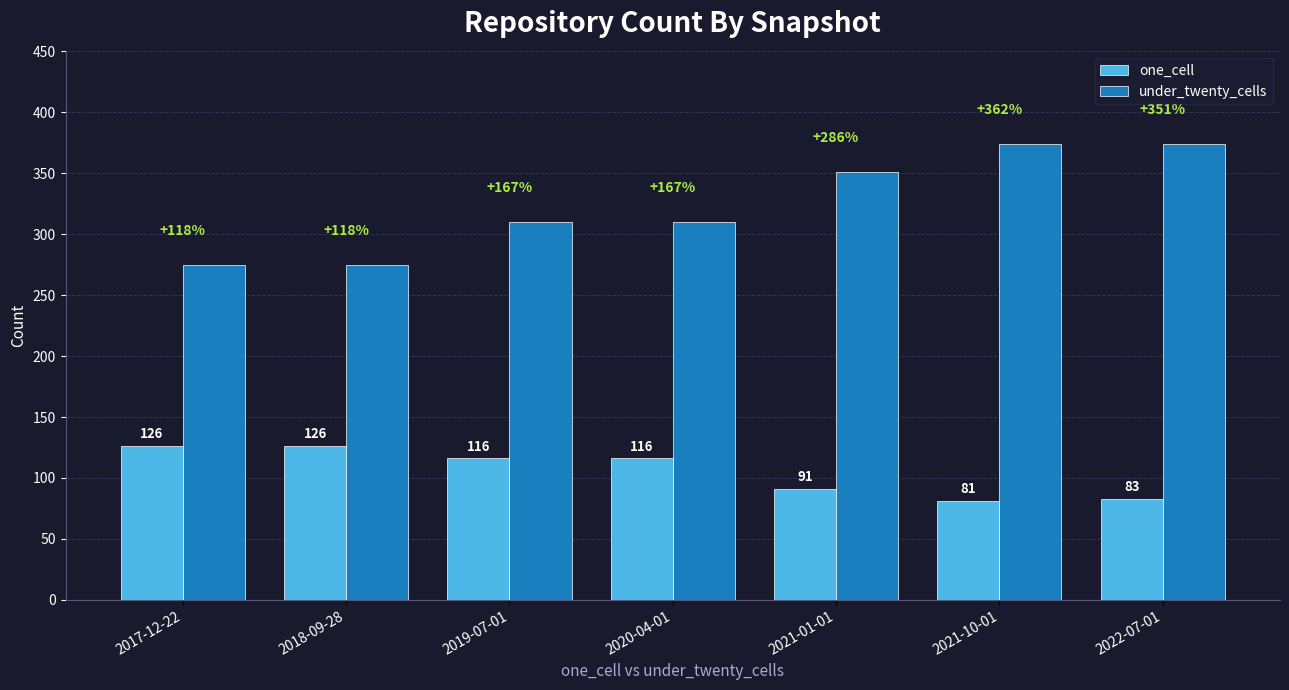

Count the under_twenty_cells values in the range 275 to 374.

7